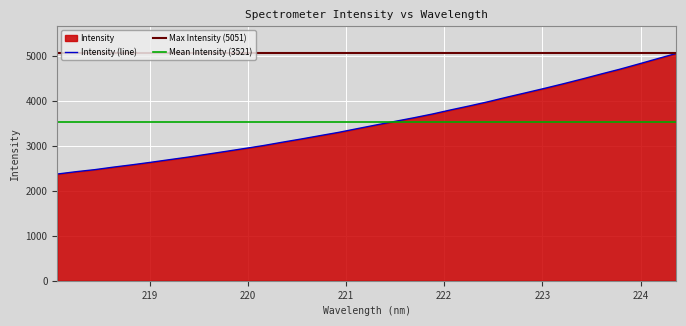

What is the sum of the values at 221.1174 and 220.7354?

6606.0